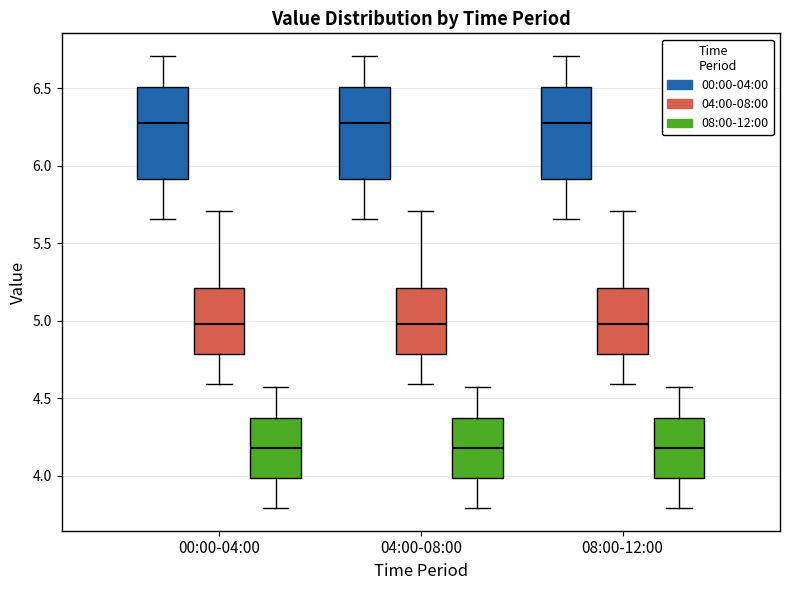

Reading left to right, transcribe this box plot: for each box, give where its median line is, the range the box spans, and where its two whiskers end, as read against the y-axis. The values are not printed on the chart, so give them approximately, as read against the axis.

00:00-04:00 (00:00-04:00): median 6.30, box 5.90 to 6.50, whiskers 5.65 to 6.70
00:00-04:00 (04:00-08:00): median 5.00, box 4.80 to 5.20, whiskers 4.60 to 5.70
00:00-04:00 (08:00-12:00): median 4.20, box 4.00 to 4.40, whiskers 3.80 to 4.55
04:00-08:00 (00:00-04:00): median 6.30, box 5.90 to 6.50, whiskers 5.65 to 6.70
04:00-08:00 (04:00-08:00): median 5.00, box 4.80 to 5.20, whiskers 4.60 to 5.70
04:00-08:00 (08:00-12:00): median 4.20, box 4.00 to 4.40, whiskers 3.80 to 4.55
08:00-12:00 (00:00-04:00): median 6.30, box 5.90 to 6.50, whiskers 5.65 to 6.70
08:00-12:00 (04:00-08:00): median 5.00, box 4.80 to 5.20, whiskers 4.60 to 5.70
08:00-12:00 (08:00-12:00): median 4.20, box 4.00 to 4.40, whiskers 3.80 to 4.55